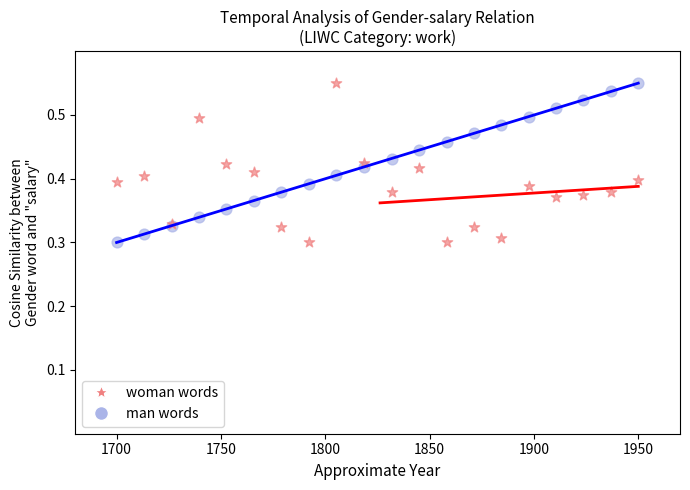

What is the X range (max minus min) for the scatter plot?

250.0